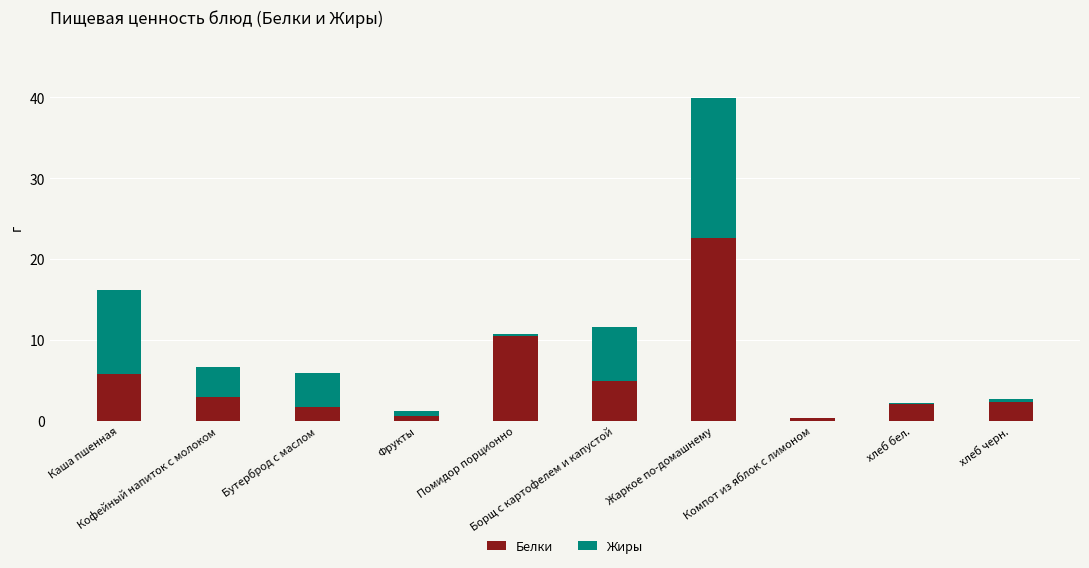

How many categories are shown in the chart?

10